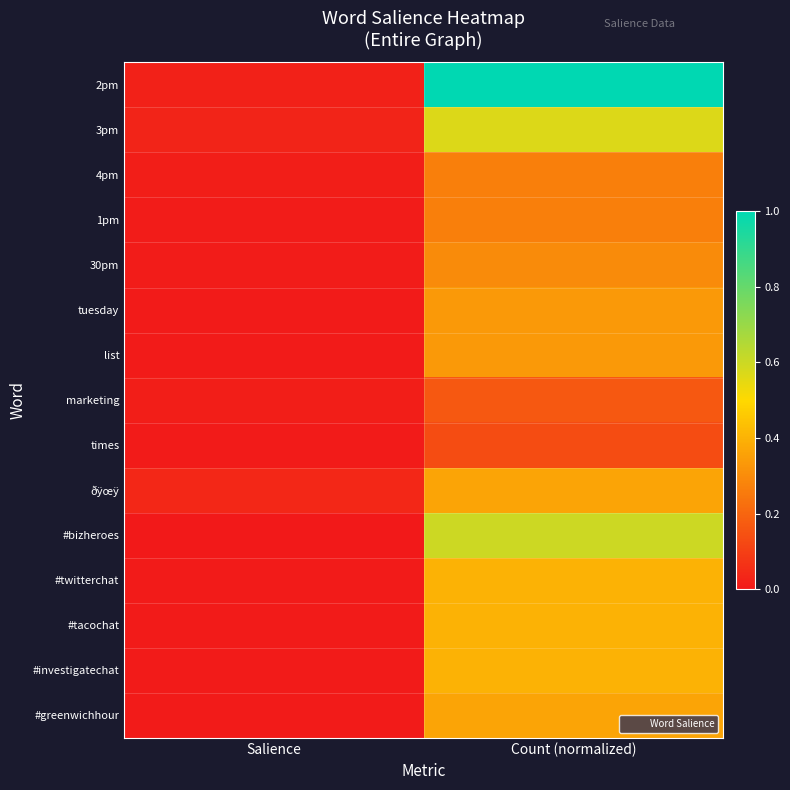

What is the total value across all series at Count (normalized)?

5.9